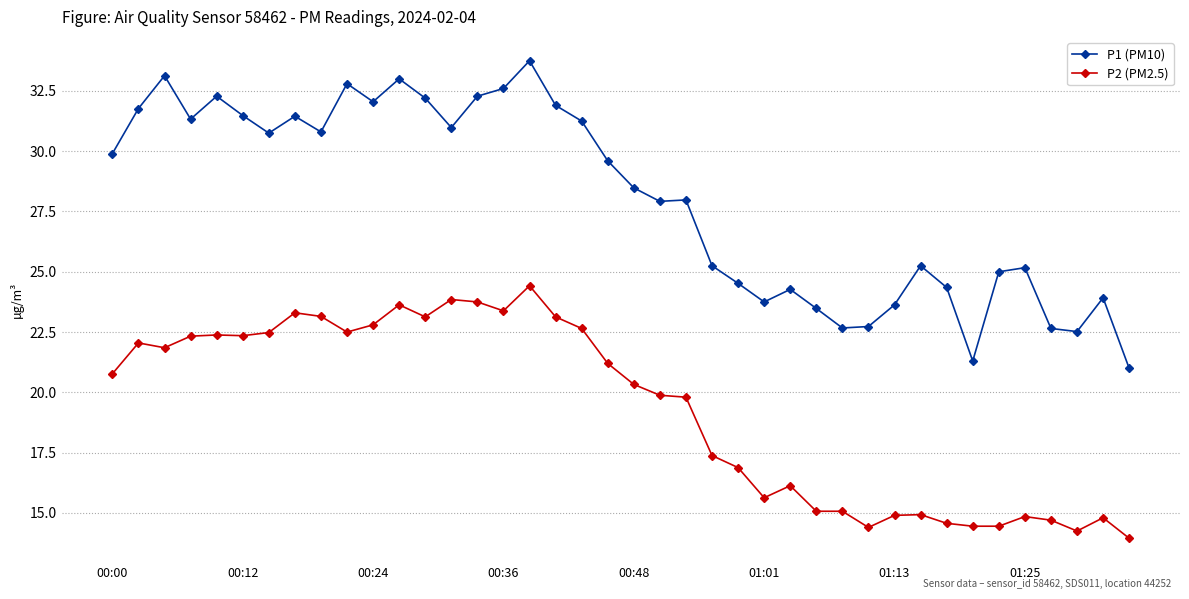

List the series in order of their overall mean, lowest first.

P2 (PM2.5), P1 (PM10)